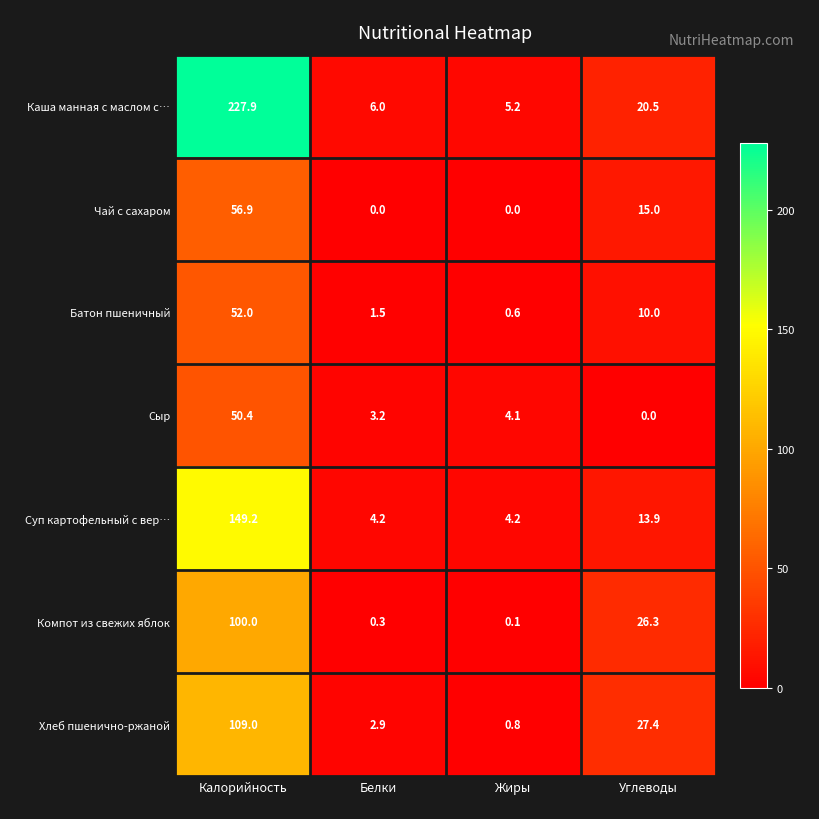

At which category does the chart reach its peak across all series?

Калорийность